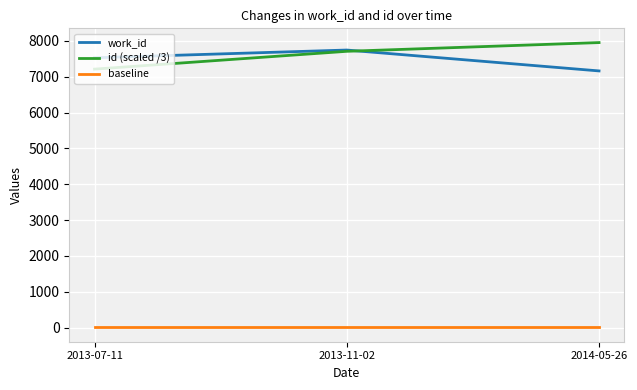

Which label corresponds to the largest value in the chart?

2014-05-26